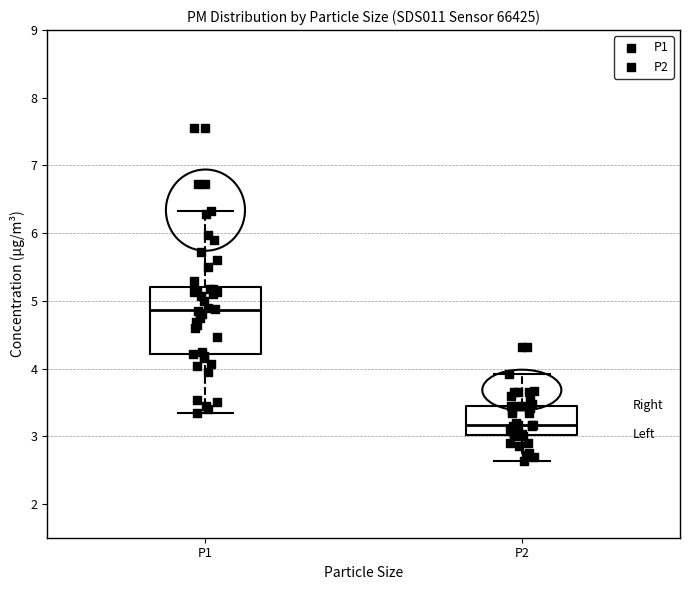

Reading left to right, read every box against the y-axis: the position of its median line, the range the box covers, and the ends of its whiskers. The values are not printed on the chart, so give them approximately, as read against the axis.

P1: median 4.9, box 4.2 to 5.2, whiskers 3.4 to 6.3
P2: median 3.2, box 3.0 to 3.5, whiskers 2.6 to 3.9